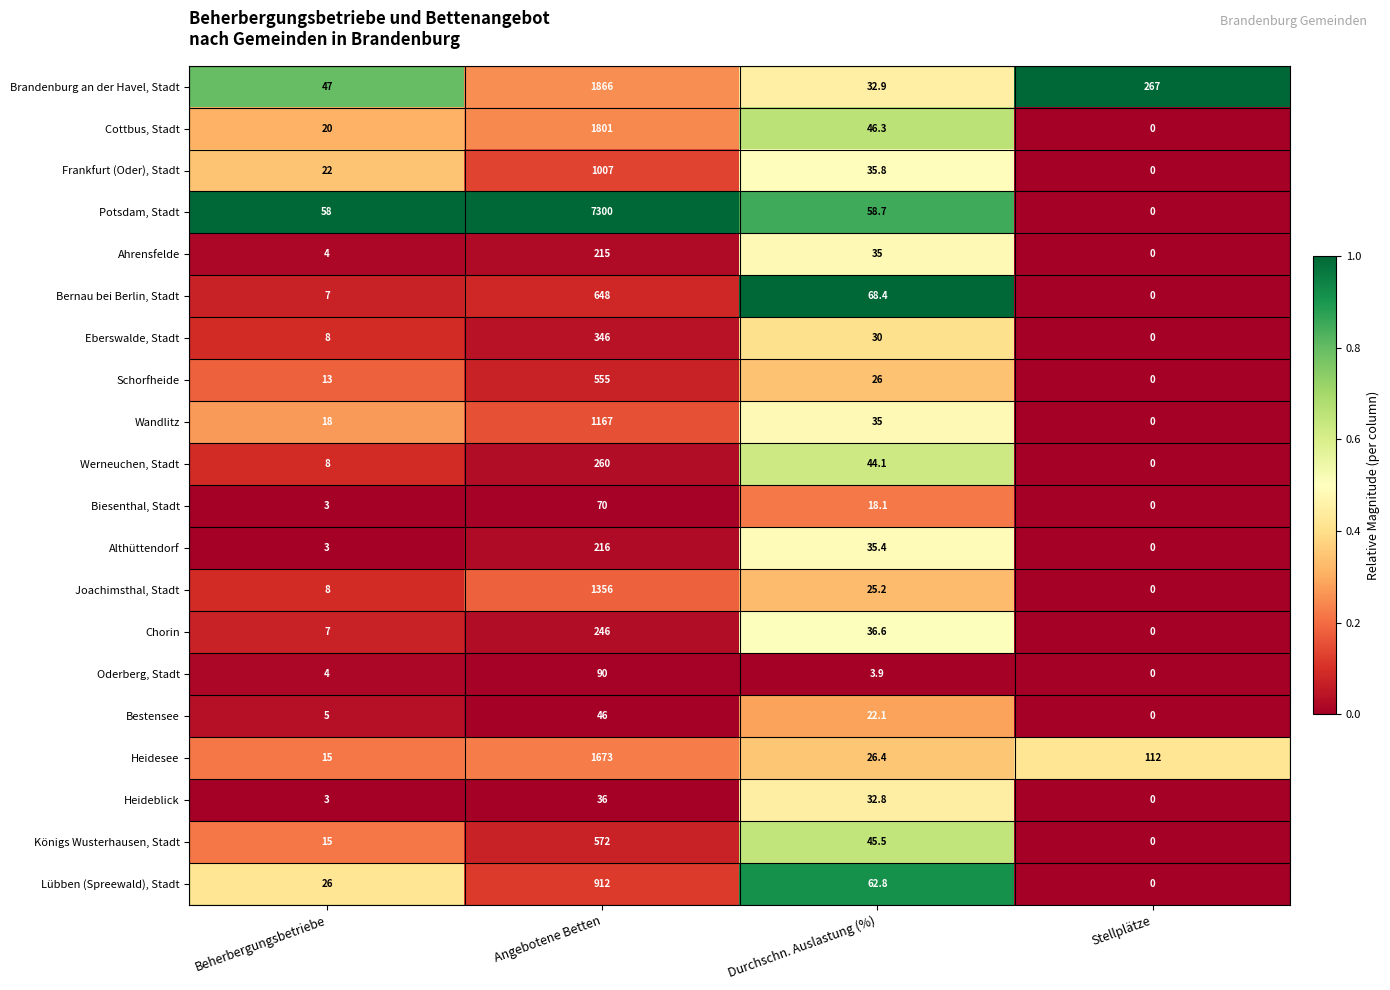

What is the sum of all Potsdam, Stadt values?

7416.7